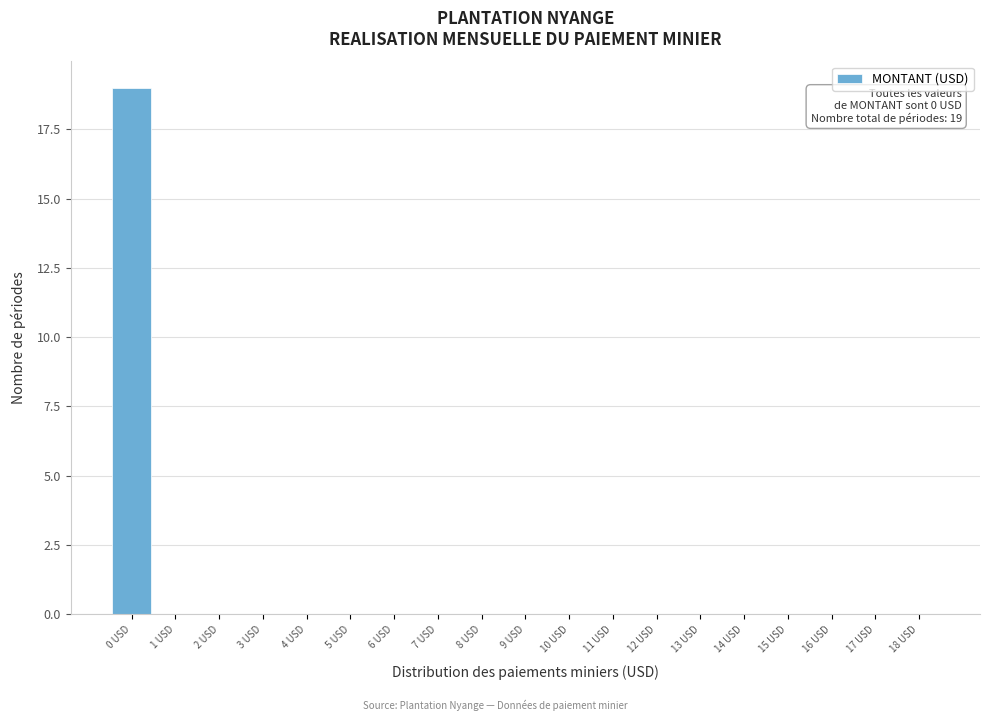

Reading right to left, extract all data points from this chart.

18 USD=0	17 USD=0	16 USD=0	15 USD=0	14 USD=0	13 USD=0	12 USD=0	11 USD=0	10 USD=0	9 USD=0	8 USD=0	7 USD=0	6 USD=0	5 USD=0	4 USD=0	3 USD=0	2 USD=0	1 USD=0	0 USD=19